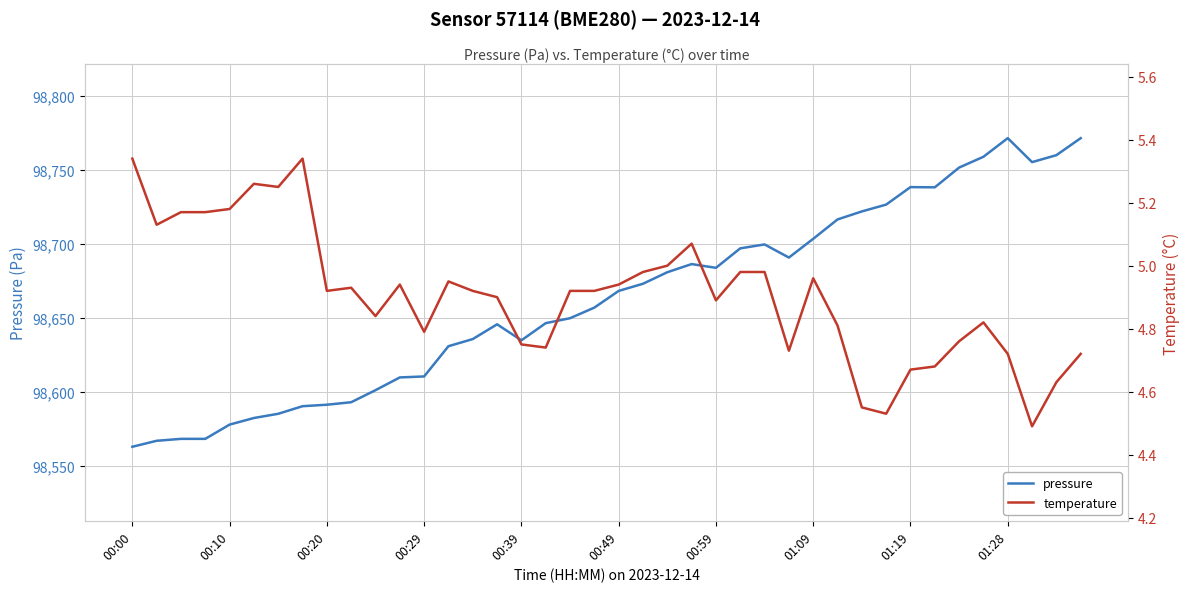

What is the sum of all temperature values?

196.3